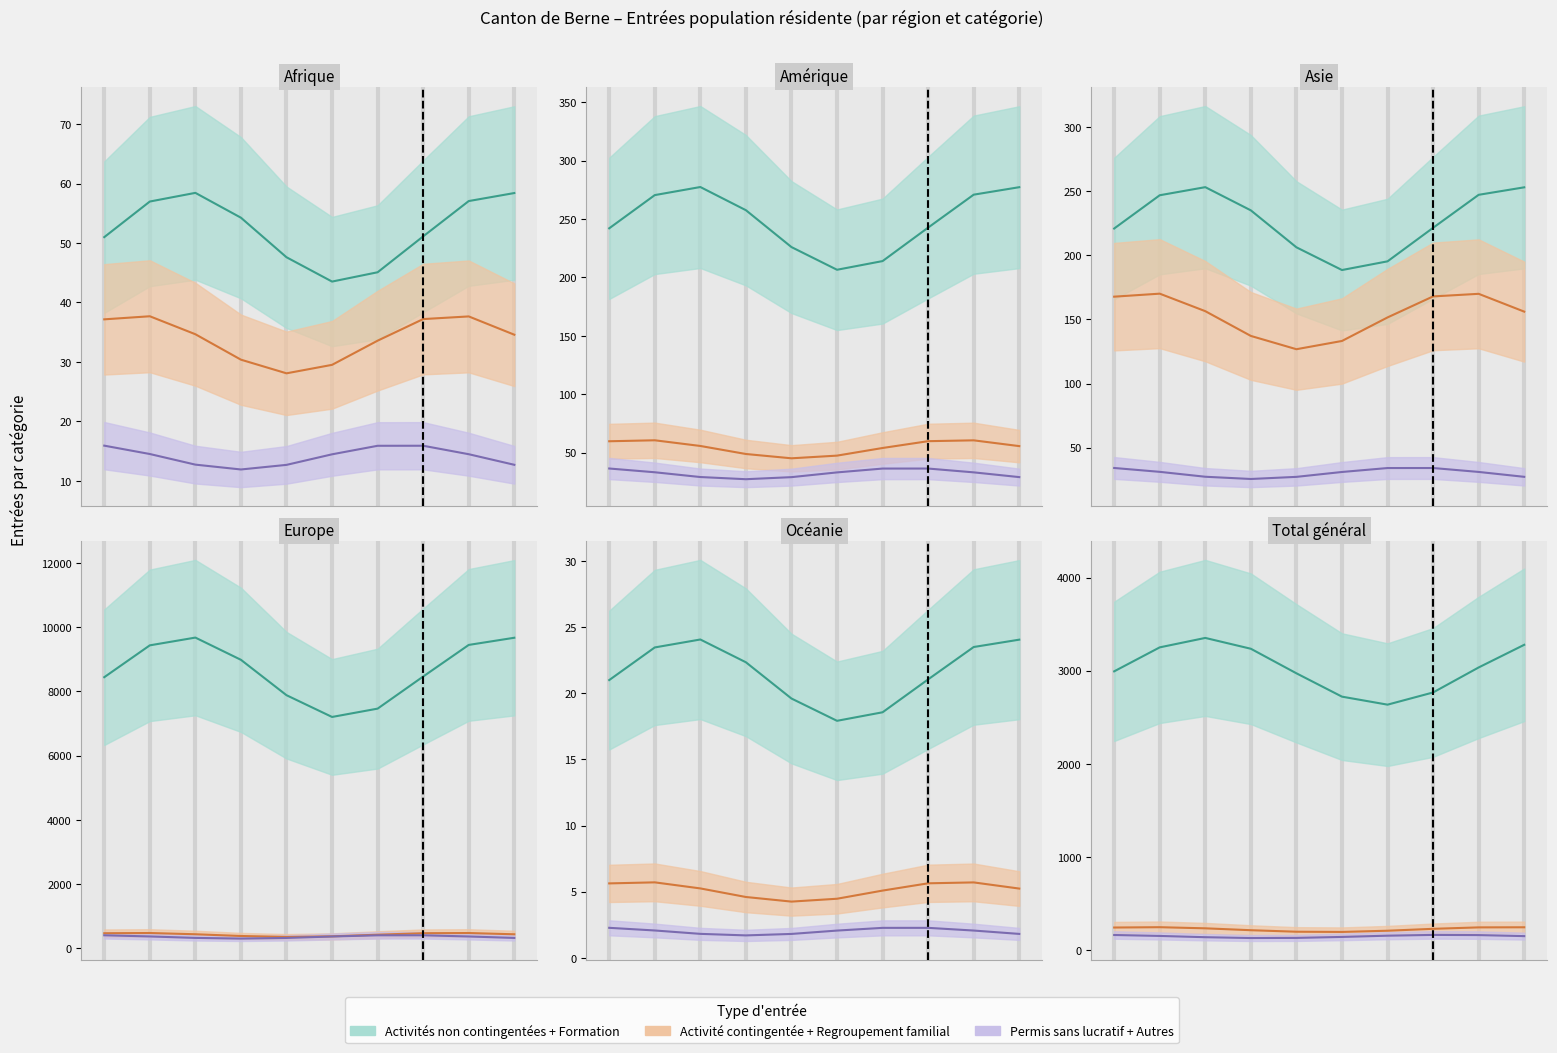

How many data points in Formation et formation continue are above 57?

2